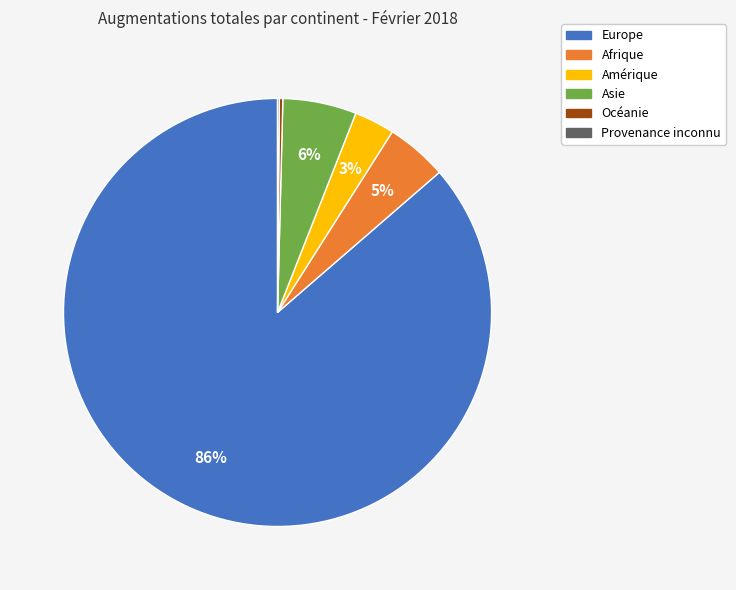

The Amérique slice represents 15% of the pie. True or false?

False